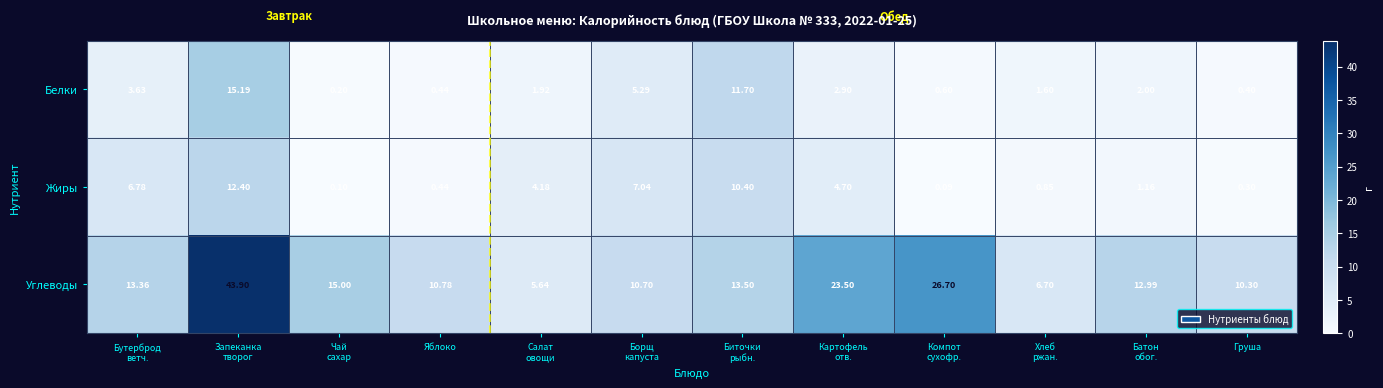

Rank the series by their maximum value, from highest to lowest.

Углеводы, Белки, Жиры